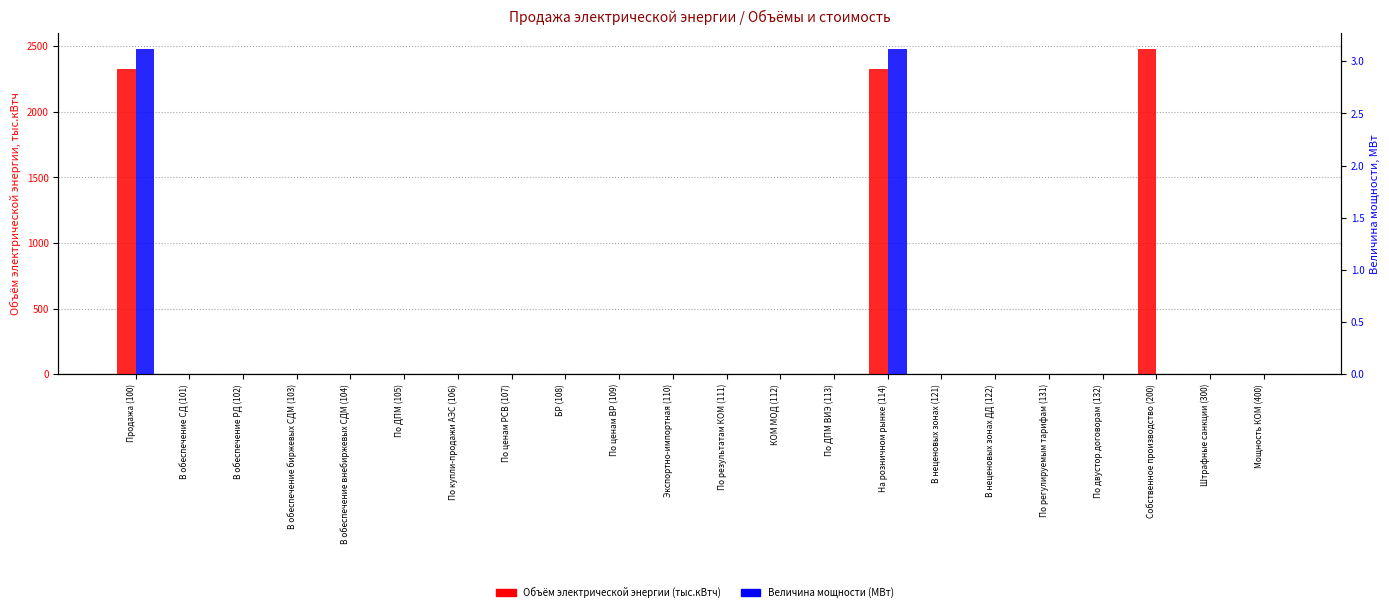

At По купли-продажи АЭС (106), list the series in order from smallest to largest.

Объём электрической энергии (тыс.кВтч), Величина мощности (МВт)